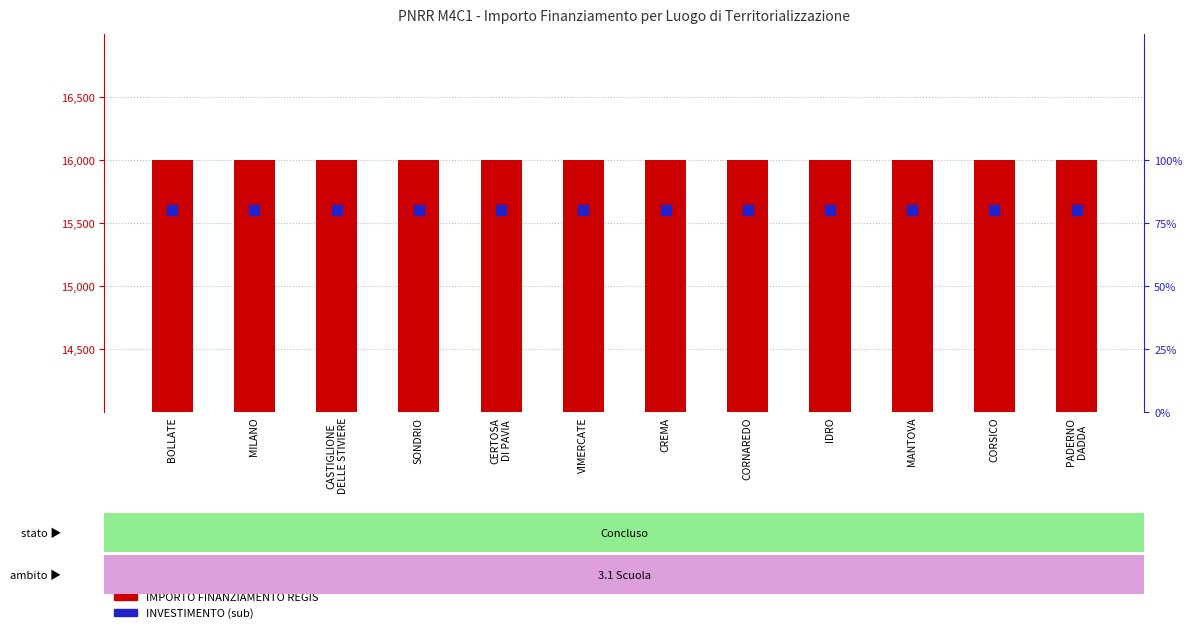

At which category is the sum across all series the highest?

BOLLATE